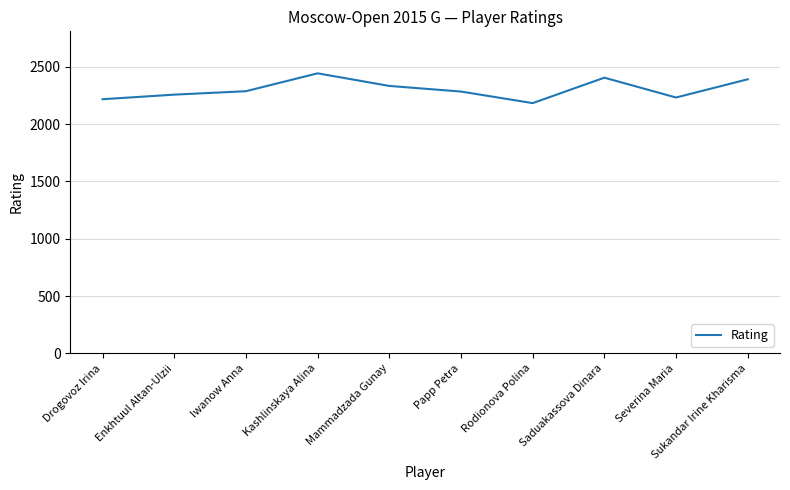

How many categories are shown in the chart?

10